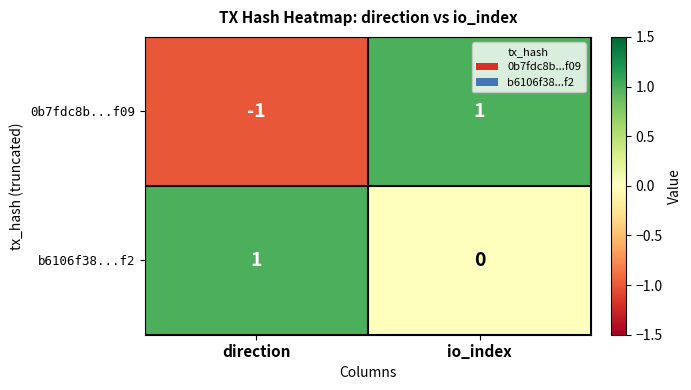

The value of b6106f38...f2 at direction is 2. True or false?

False